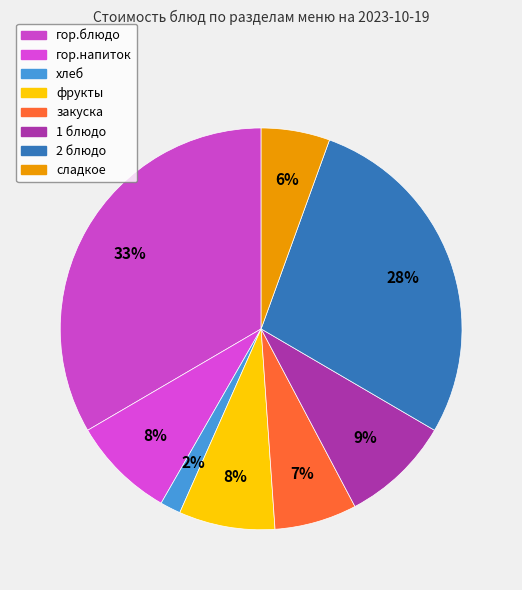

Which has a higher value, 1 блюдо or хлеб?

1 блюдо